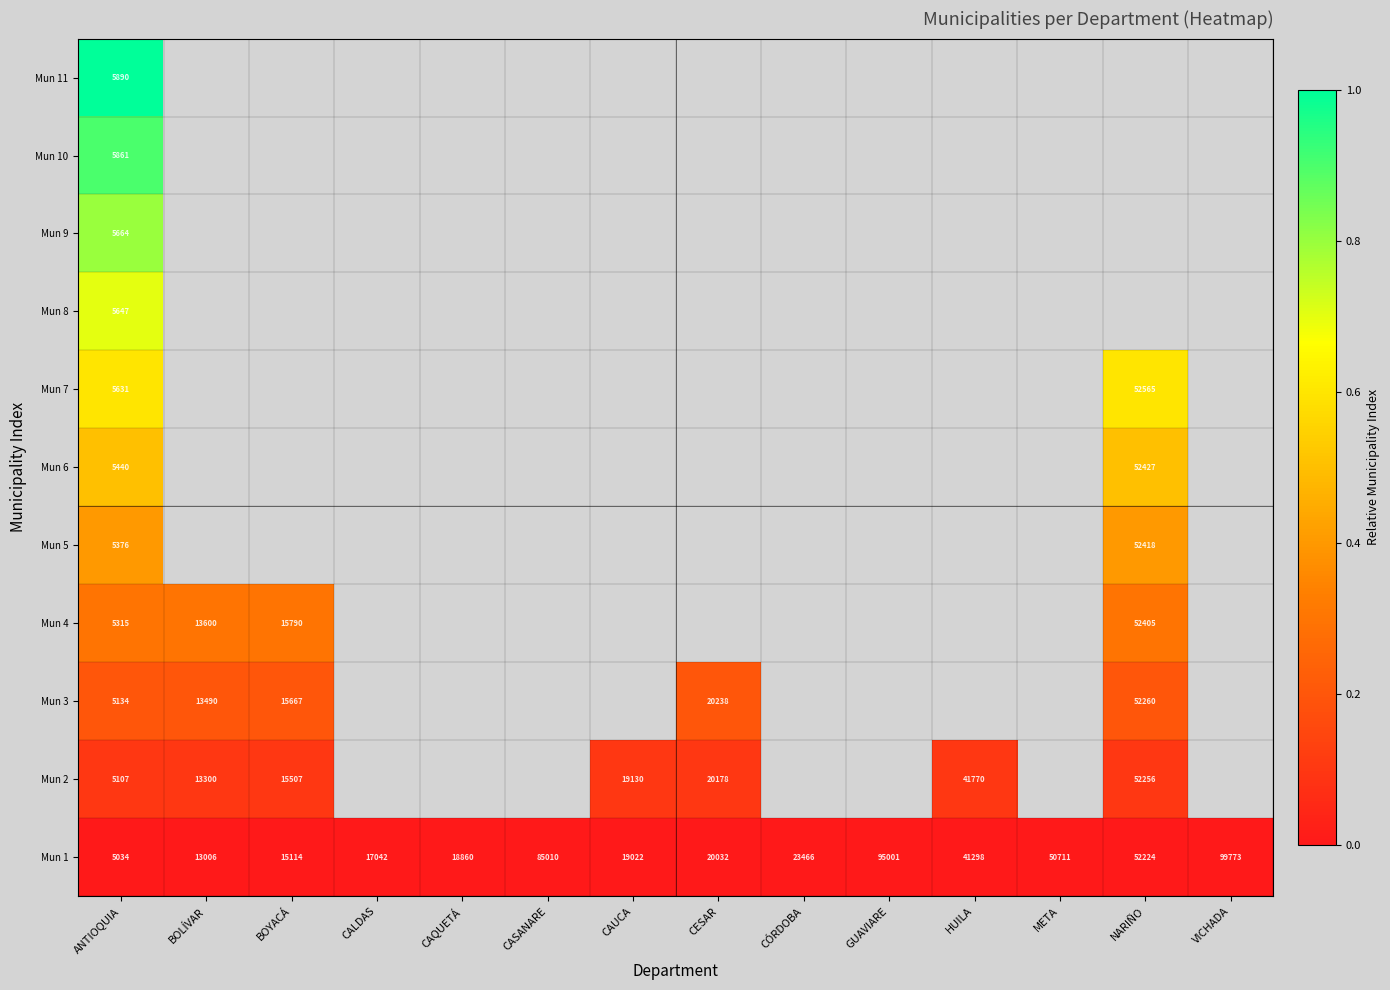

At how many categories does at least one series exceed 0?

7